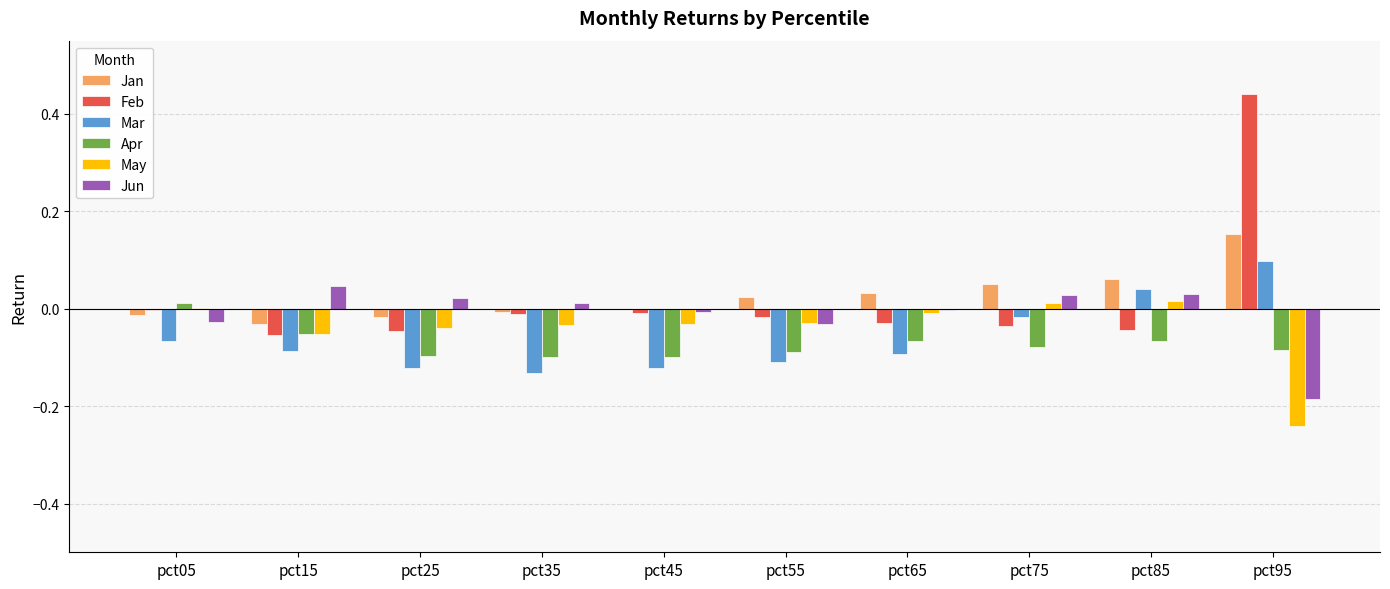

Is the value of Apr at pct35 greater than the value of Jun at pct45?

No